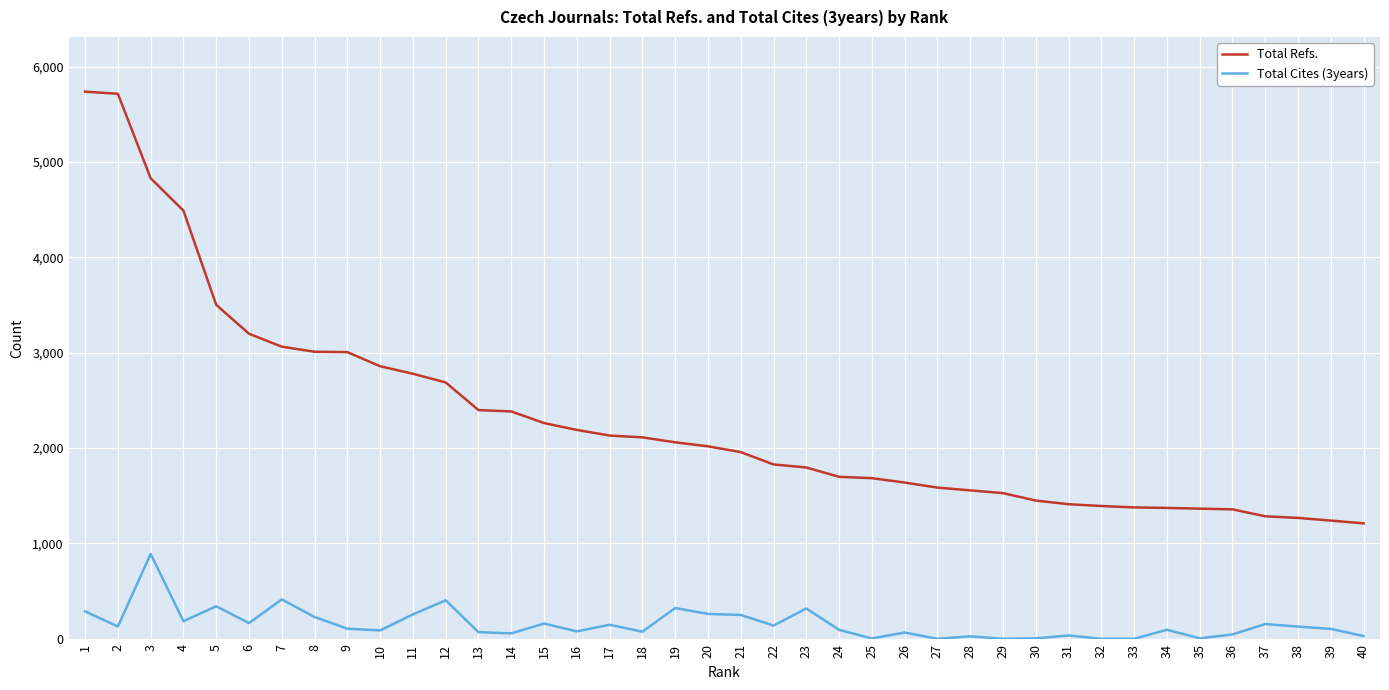

True or false: Total Cites (3years) and Total Refs. intersect in this chart.

False